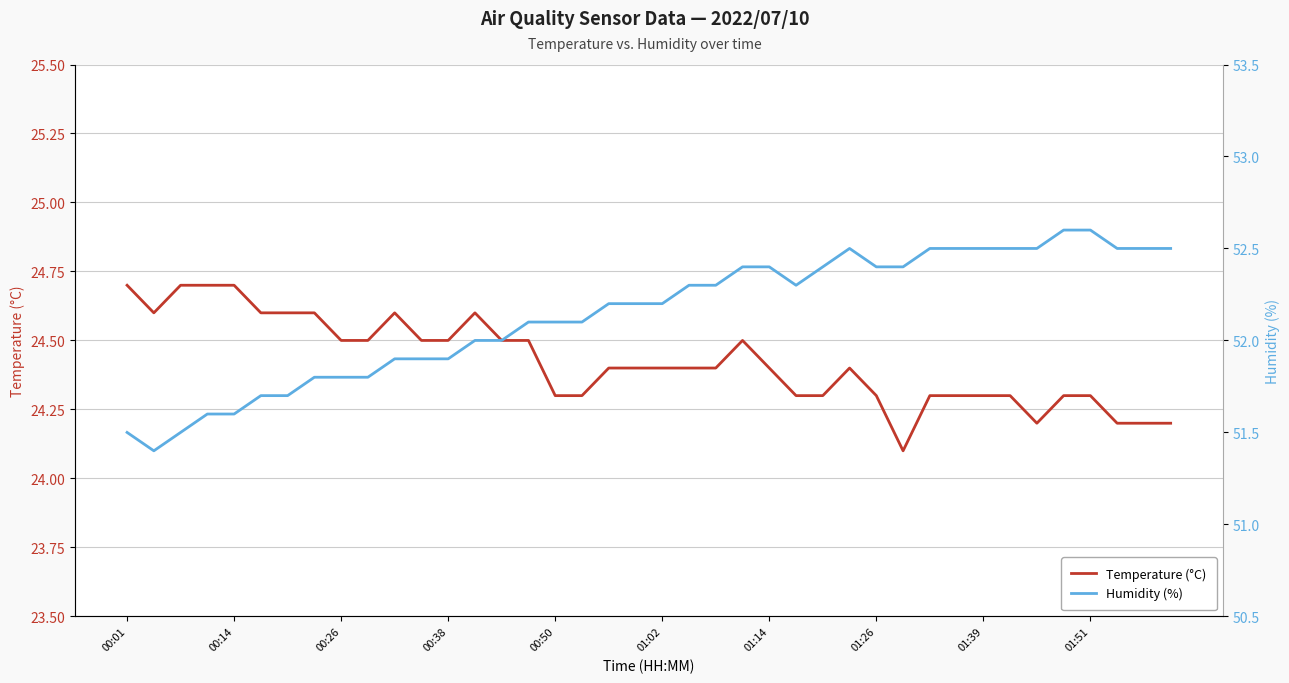

True or false: Temperature (°C) and Humidity (%) cross at least once.

False